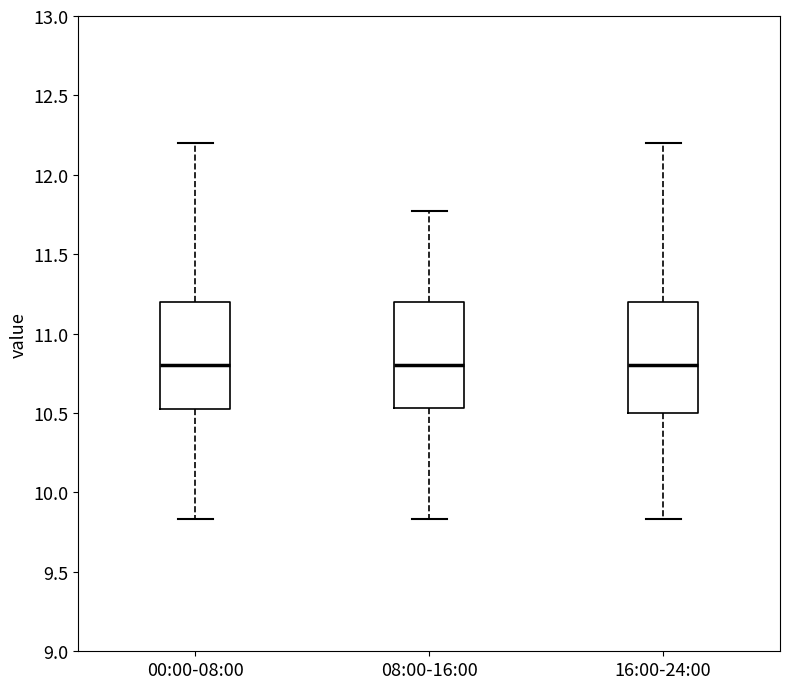

Where does the median line of the box for 08:00-16:00 sit on the y-axis? The values are not printed on the chart, so give them approximately, as read against the axis.

10.80